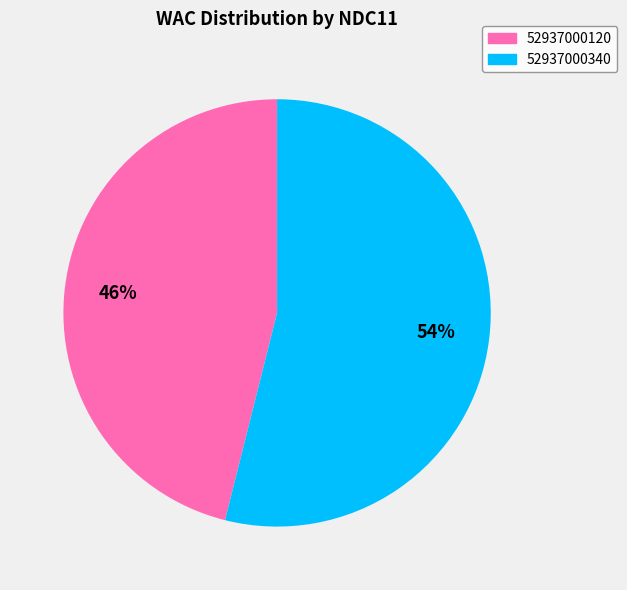

Rank the categories by value from highest to lowest.

52937000340, 52937000120